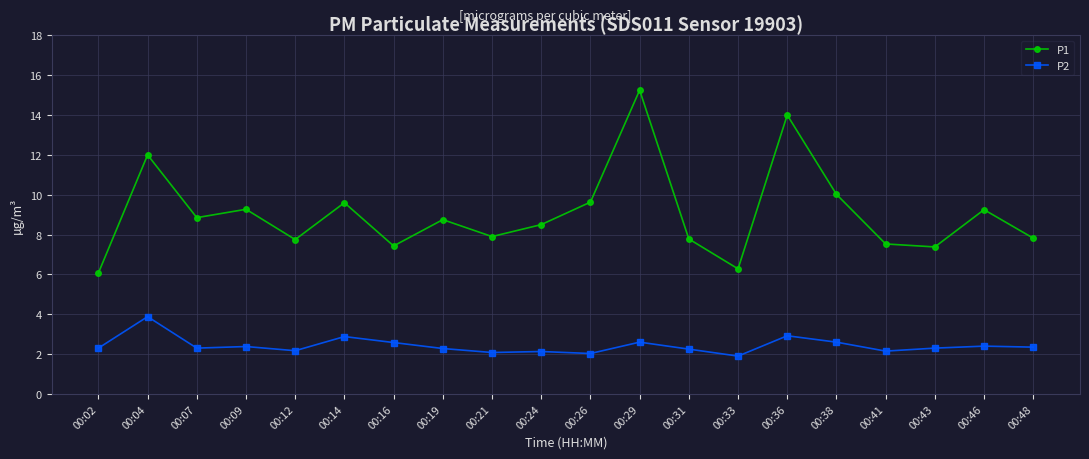

What are all the series names shown in the legend?

P1, P2